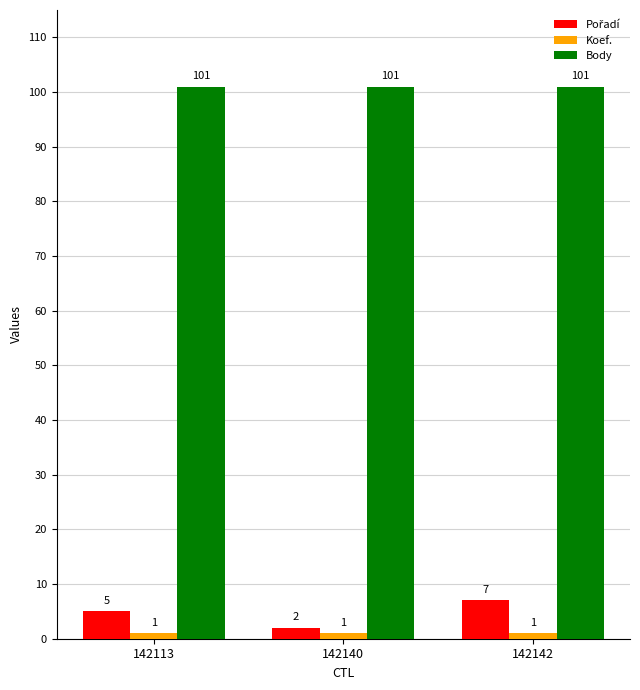

What is the spread (max minus min) of values at 142140?

100